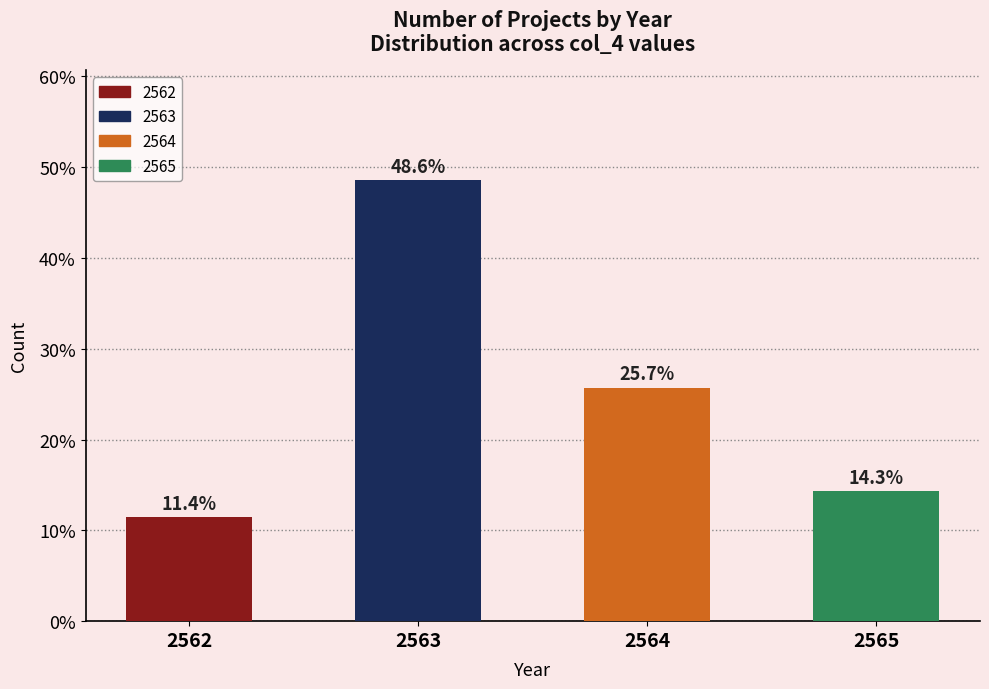

Reading left to right, extract all data points from this chart.

11.4	48.6	25.7	14.3